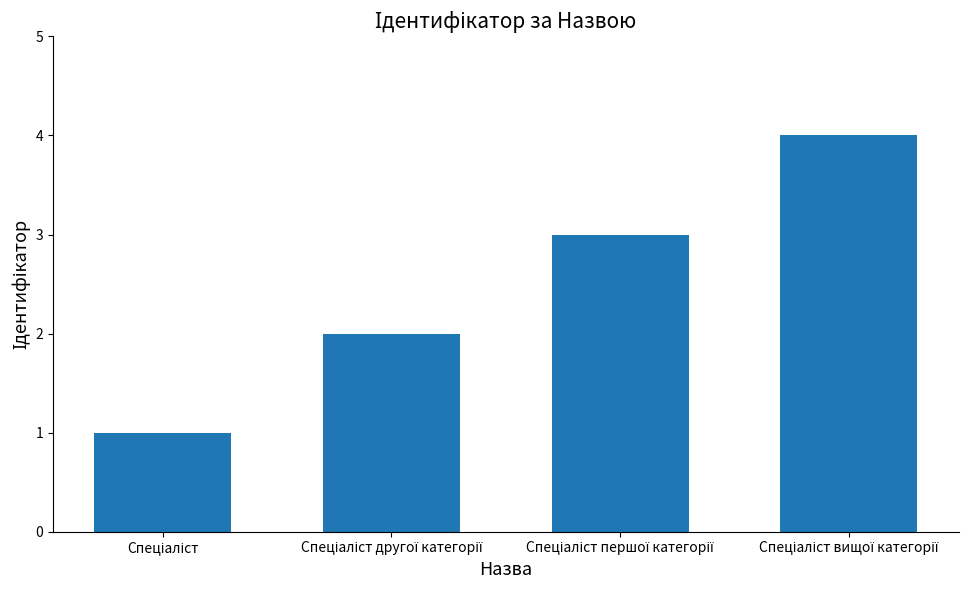

How many series are shown in this chart?

1